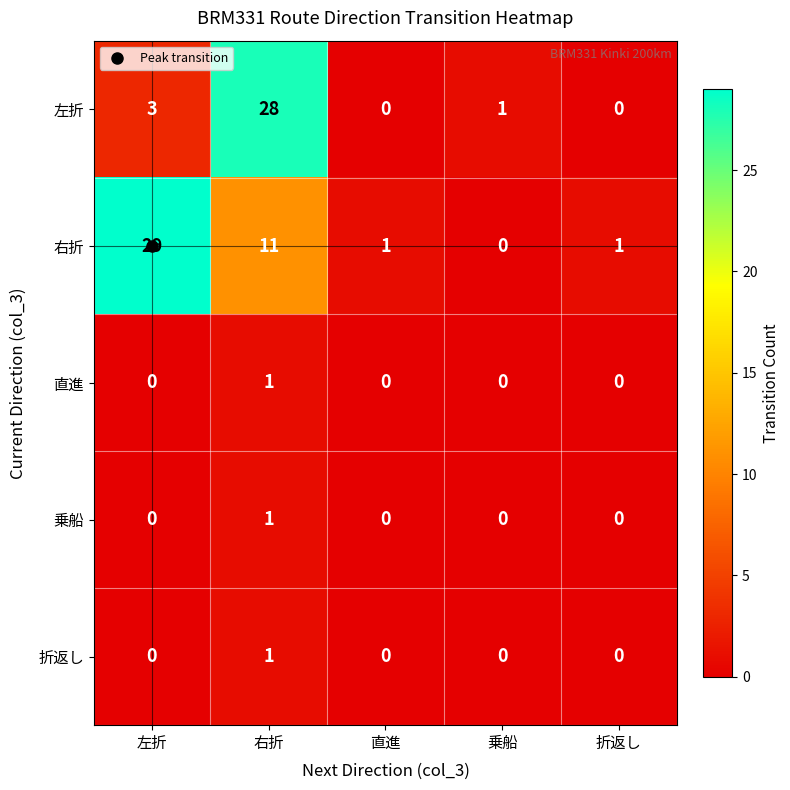

What is the sum of the 右折 values at 直進 and 右折?

12